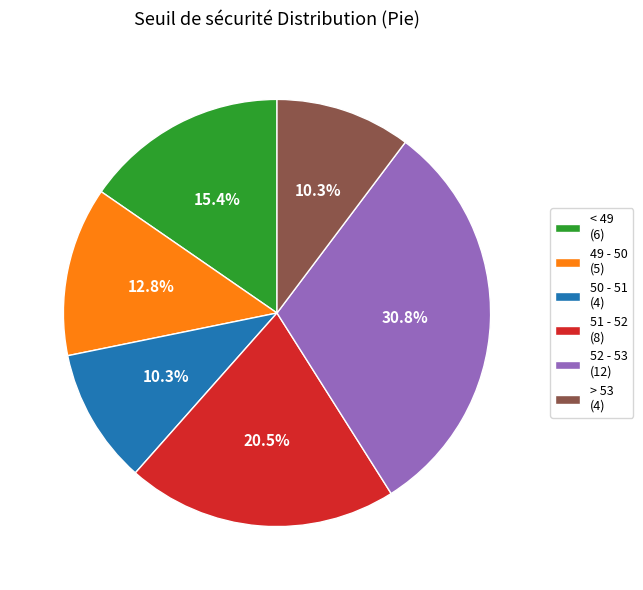

To the nearest percent, what is the average slice percentage?

17%